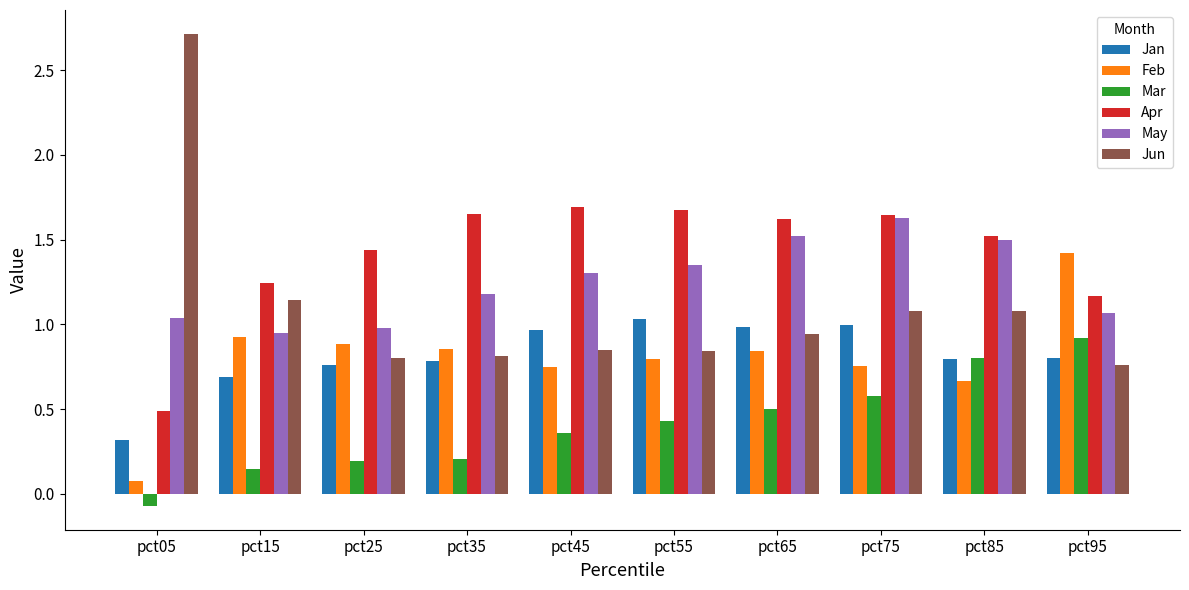

What are all the series names shown in the legend?

Jan, Feb, Mar, Apr, May, Jun